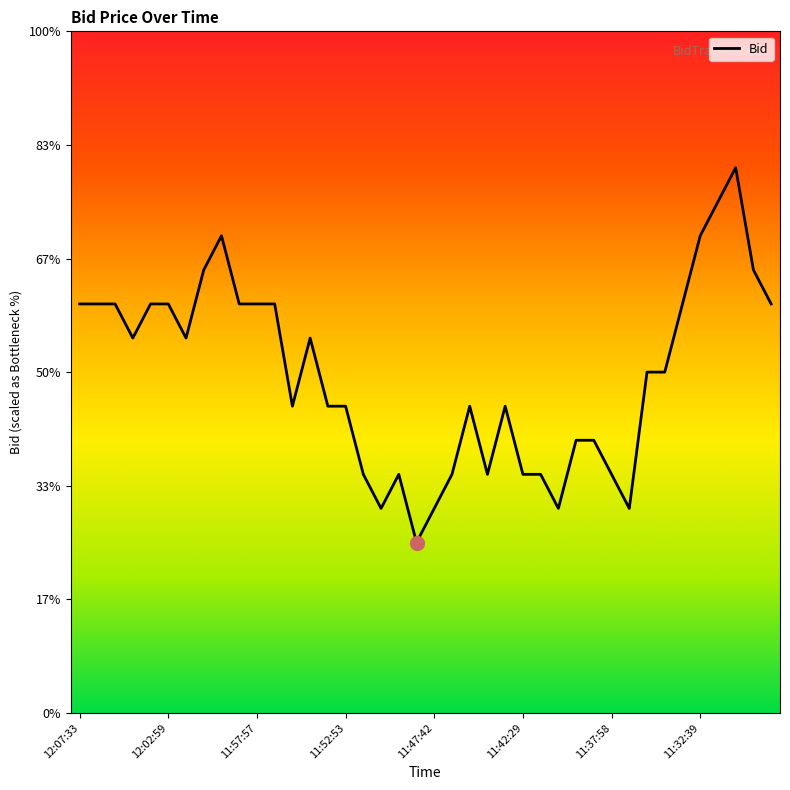

Is this an area chart (filled region under the line)?

No